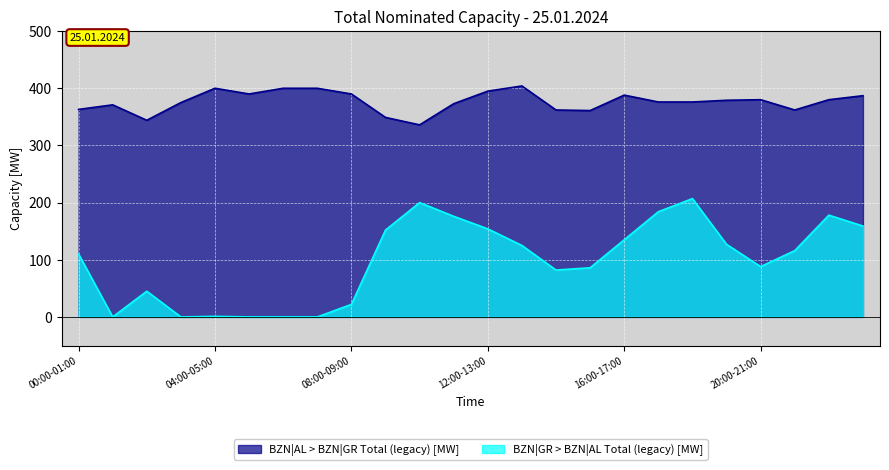

What is the greatest value displayed?

404